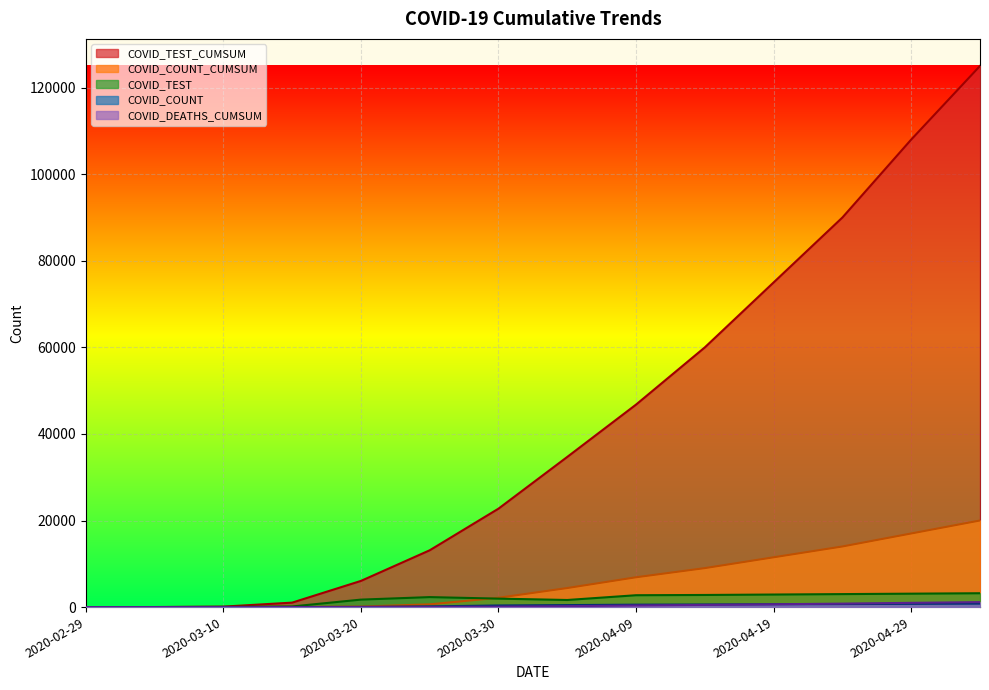

What is the approximate value of COVID_COUNT at 2020-04-09, to the nearest 10?

560